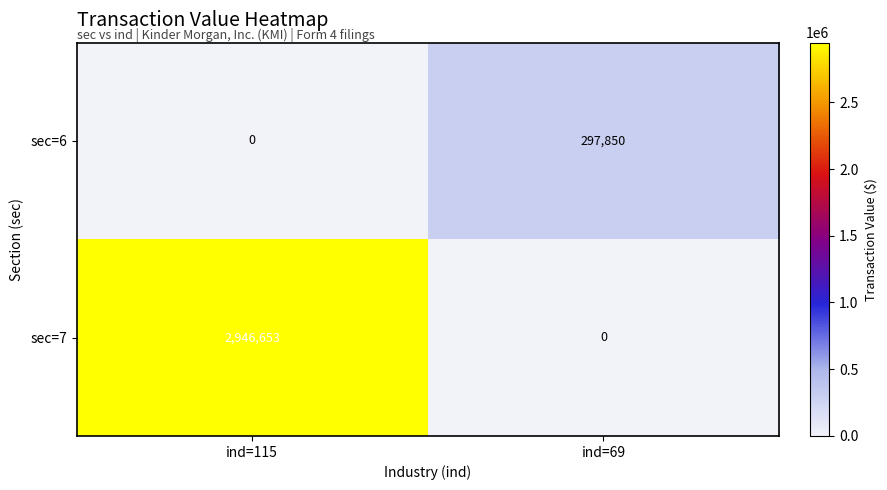

At which category is the sum across all series the highest?

ind=115